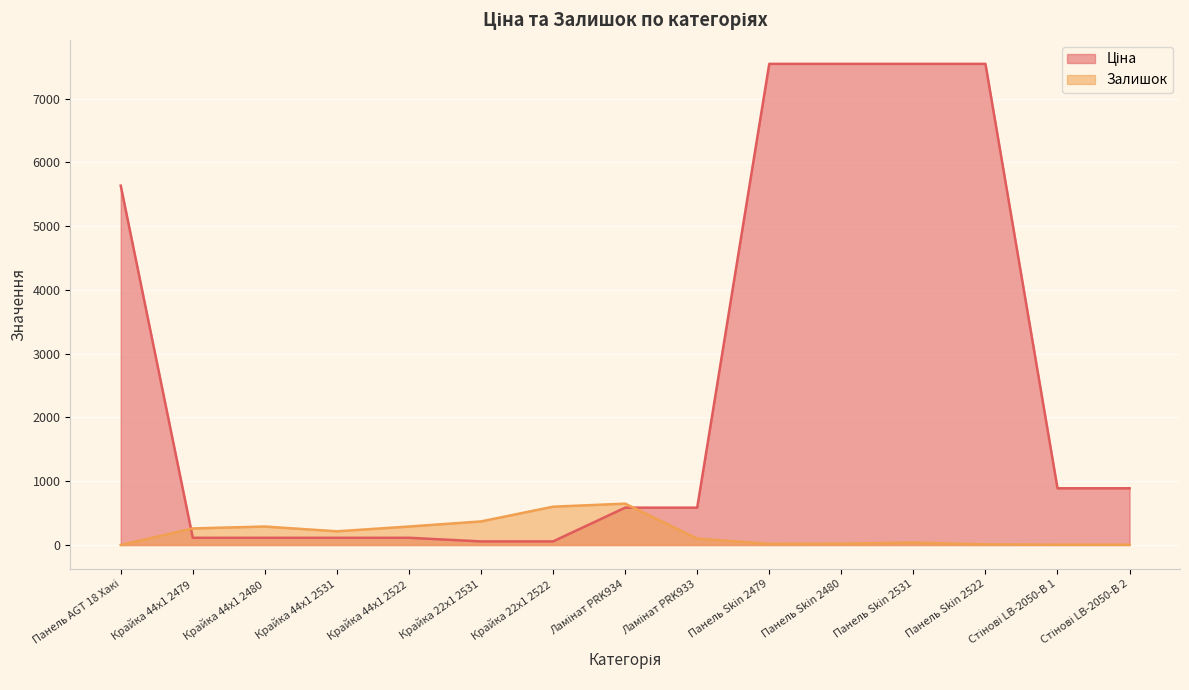

Between Панель AGT 18 Хакі and Панель Skin 2480, which is larger?

Панель Skin 2480